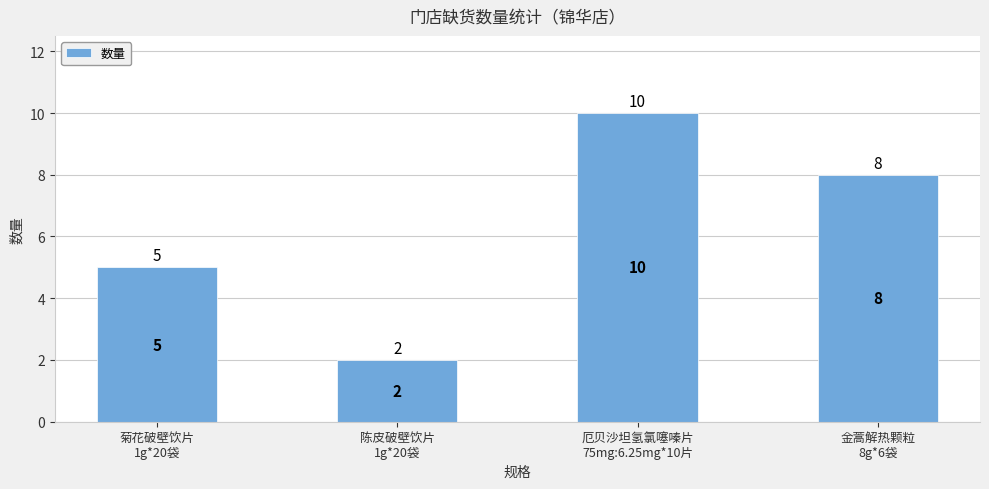

What is the greatest value displayed?

10